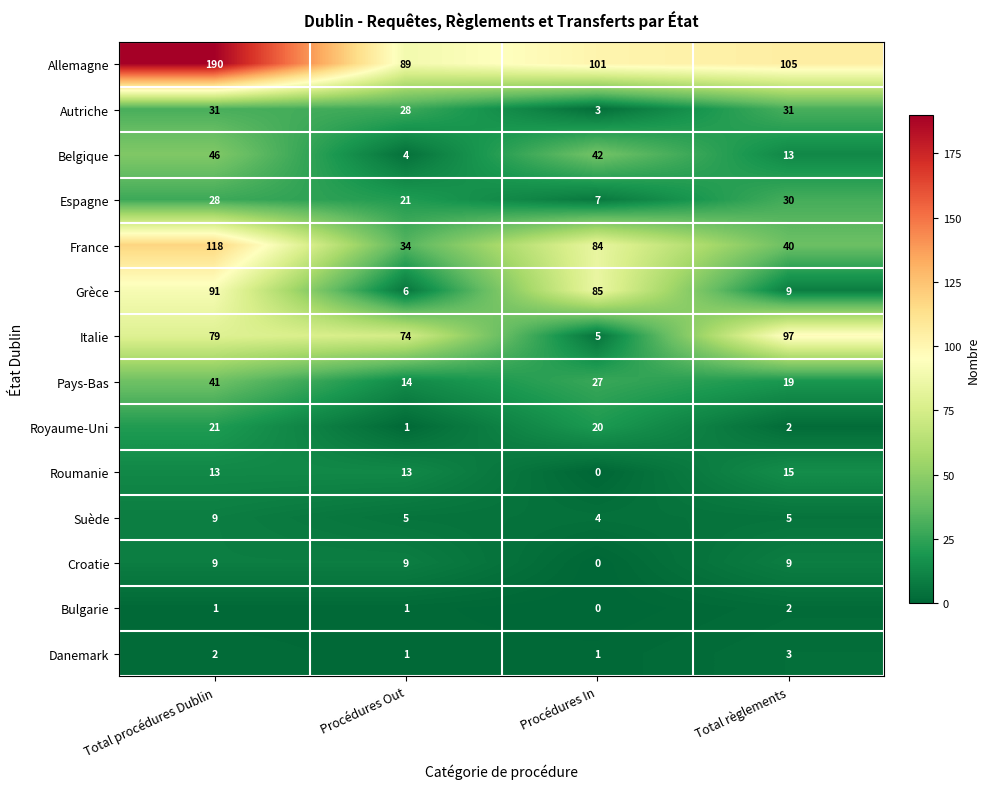

Read the France value at Procédures In, to the nearest 10.

80